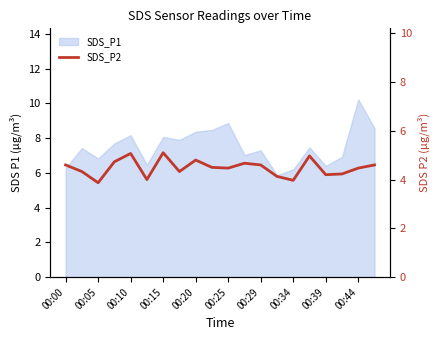

Is it true that the value at 11 is 4.7?

True